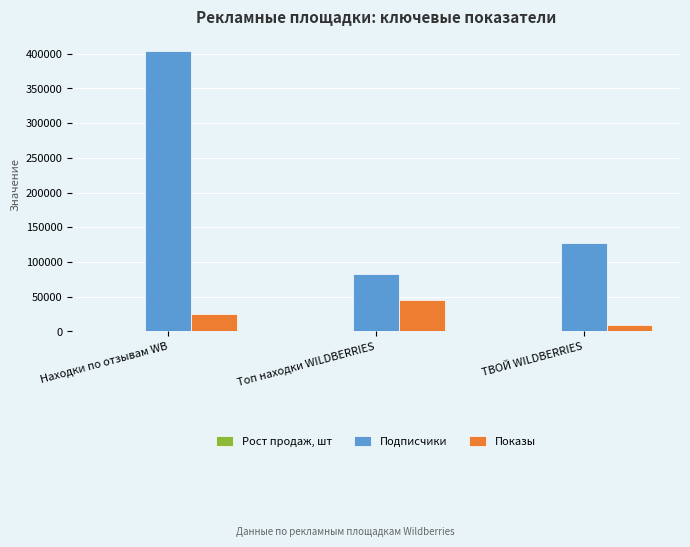

How many categories are shown in the chart?

3